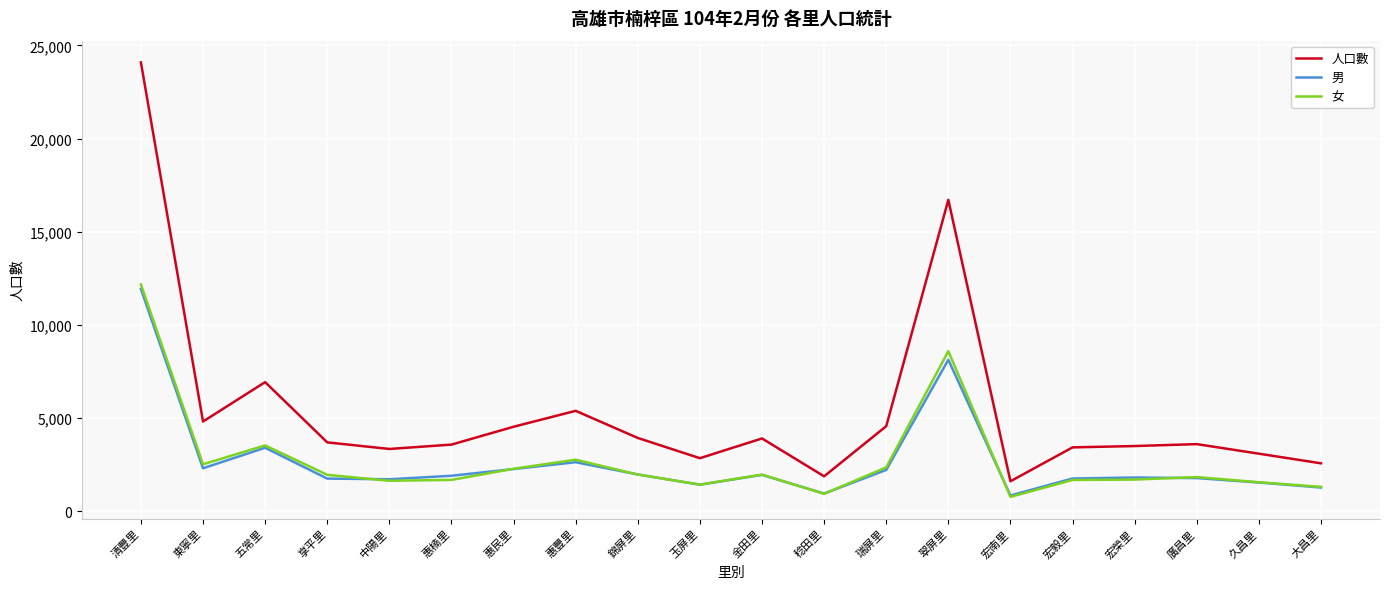

Which category has the highest value in the 人口數 series?

清豐里